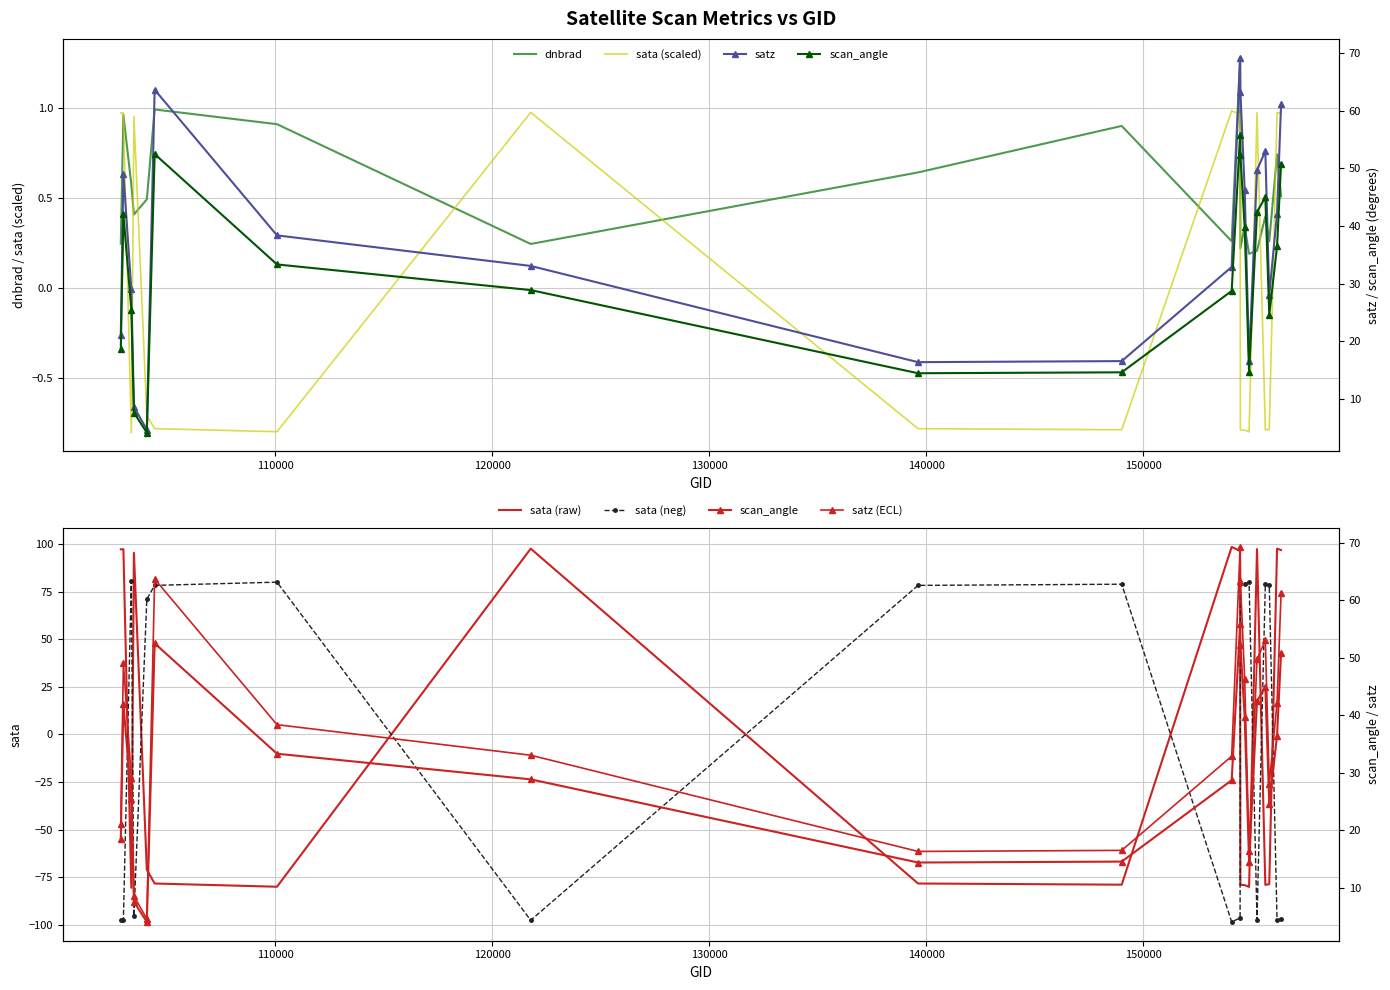

Reading right to left, what are all the values shown in this chart?

dnbrad: 0.5	0.7	0.3	0.4	0.2	0.2	0.3	0.2	1.3	0.3	0.9	0.6	0.2	0.9	1.0	0.5	0.4	0.6	1.0	0.2
sata: 1.0	1.0	-0.8	-0.8	1.0	-0.8	-0.8	-0.8	1.0	1.0	-0.8	-0.8	1.0	-0.8	-0.8	-0.7	1.0	-0.8	1.0	1.0
satz: 61.2	42.2	28.1	53.0	49.7	16.5	46.3	63.4	69.2	32.9	16.5	16.4	33.1	38.4	63.7	4.7	8.6	29.0	49.1	21.1
scan_angle: 50.8	36.4	24.6	45.0	42.5	14.6	39.8	52.3	55.9	28.7	14.6	14.4	28.9	33.3	52.5	4.1	7.6	25.5	42.0	18.6